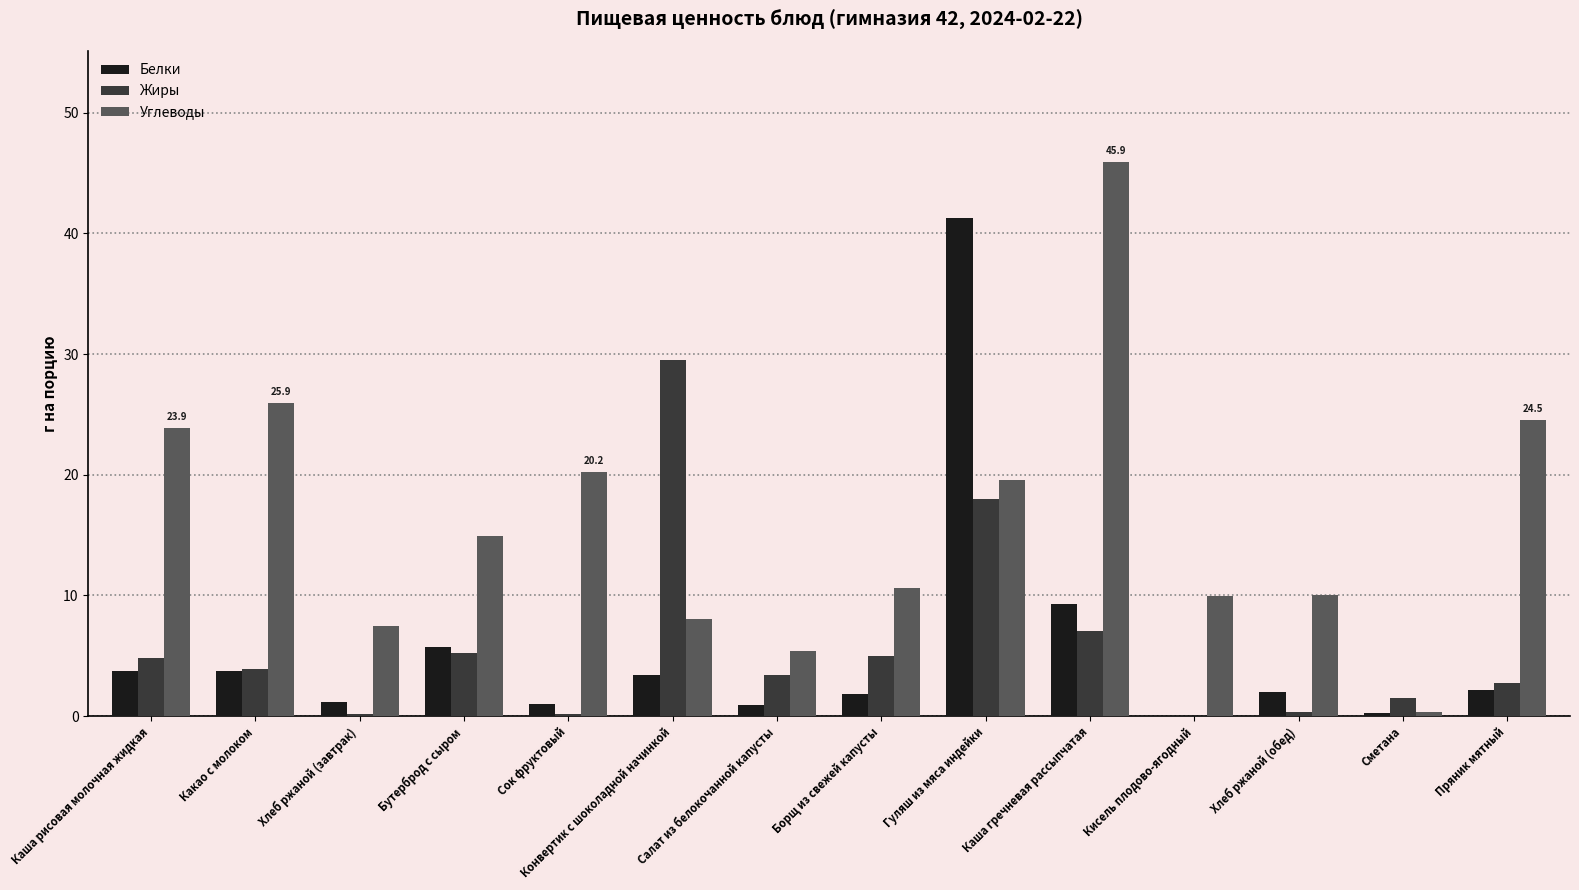

What is the difference between the Жиры values at Борщ из свежей капусты and Сок фруктовый?

4.8